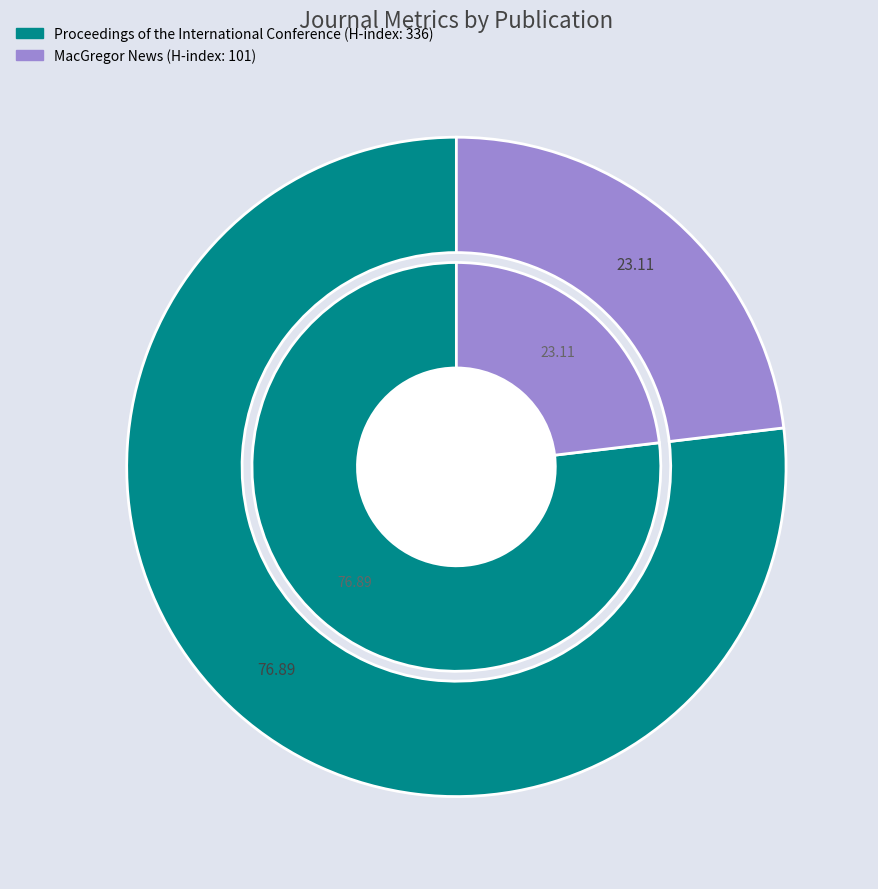

Rank the categories by value from highest to lowest.

Proceedings of the International Conference, MacGregor News